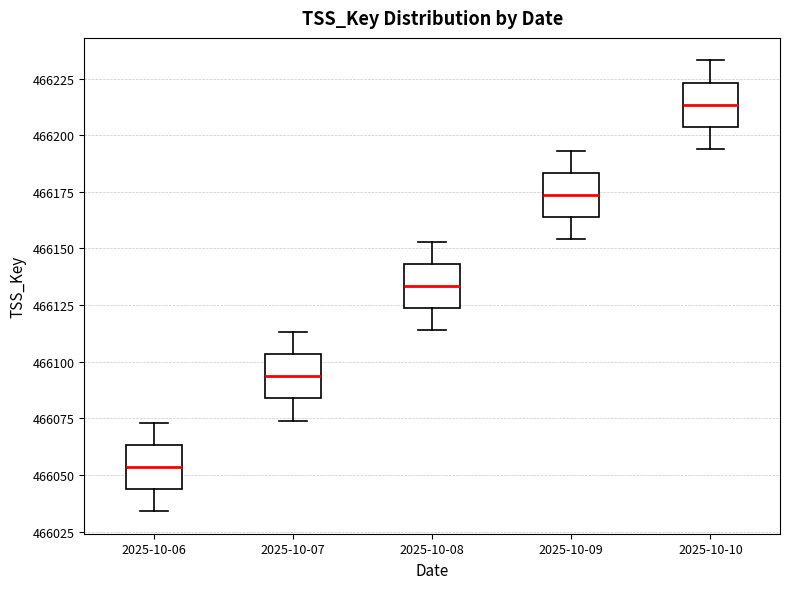

Reading left to right, transcribe this box plot: for each box, give where its median line is, the range the box spans, and where its two whiskers end, as read against the y-axis. The values are not printed on the chart, so give them approximately, as read against the axis.

2025-10-06: median 466055, box 466045 to 466065, whiskers 466035 to 466075
2025-10-07: median 466095, box 466085 to 466105, whiskers 466075 to 466115
2025-10-08: median 466135, box 466125 to 466145, whiskers 466115 to 466155
2025-10-09: median 466175, box 466165 to 466185, whiskers 466155 to 466195
2025-10-10: median 466215, box 466205 to 466225, whiskers 466195 to 466235